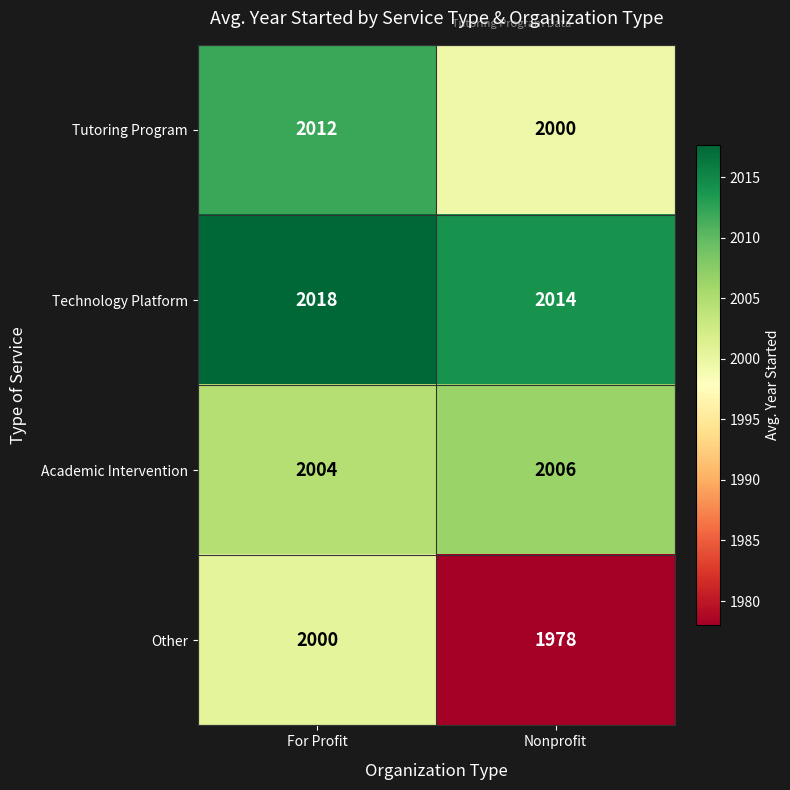

Reading right to left, transcribe all the data shown in this chart.

Tutoring Program: 2000	2012
Technology Platform: 2014	2018
Academic Intervention: 2006	2004
Other: 1978	2000